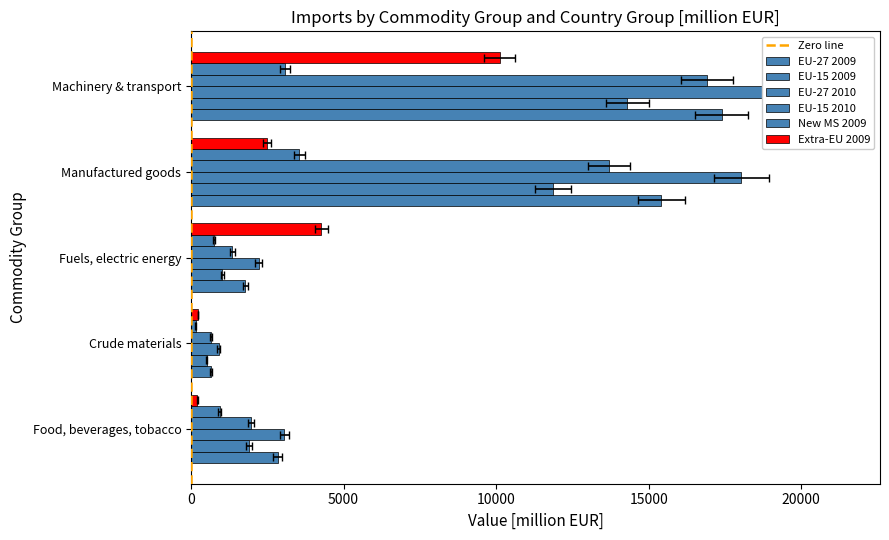

True or false: Extra-EU 2009 has a value of 232.5 at Crude materials.

True